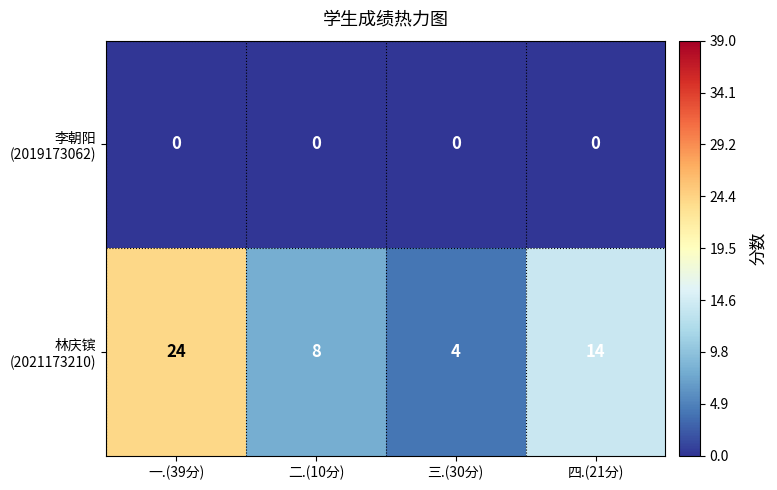

What is the greatest value displayed?

24